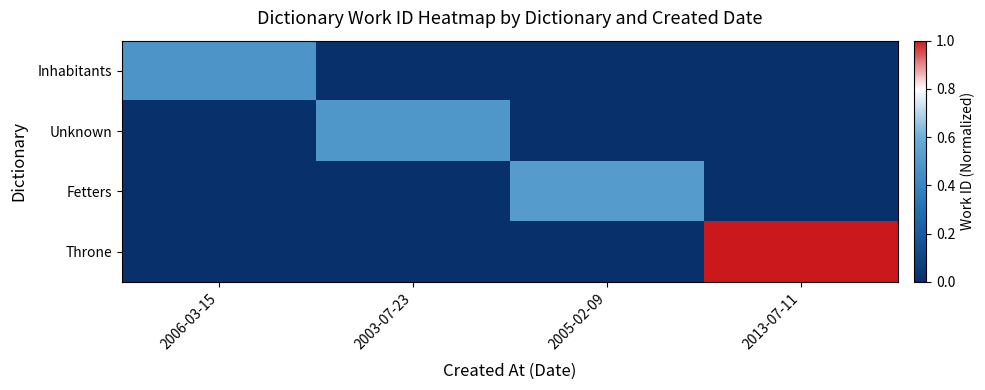

What is the greatest value displayed?

1.0